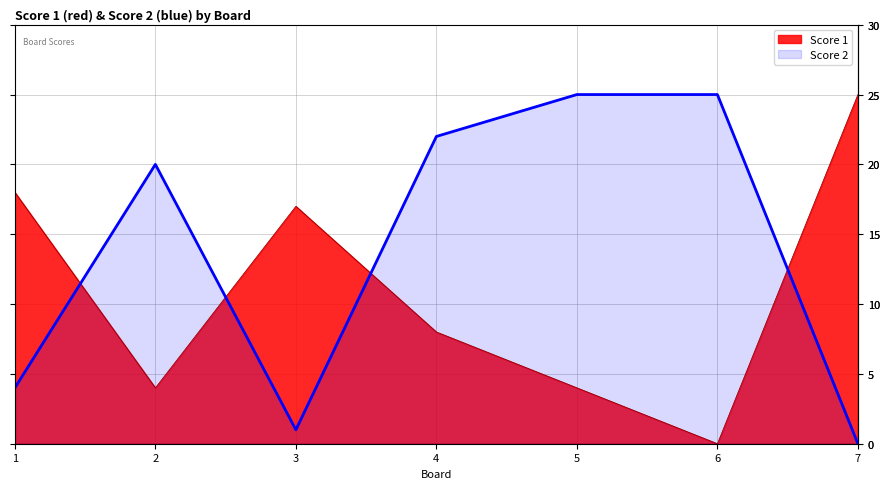

Which series has the widest spread of values?

Score 1